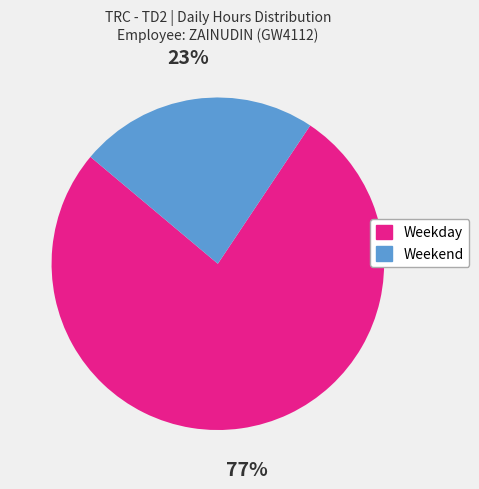

Is there any slice that represents more than half of the pie?

Yes